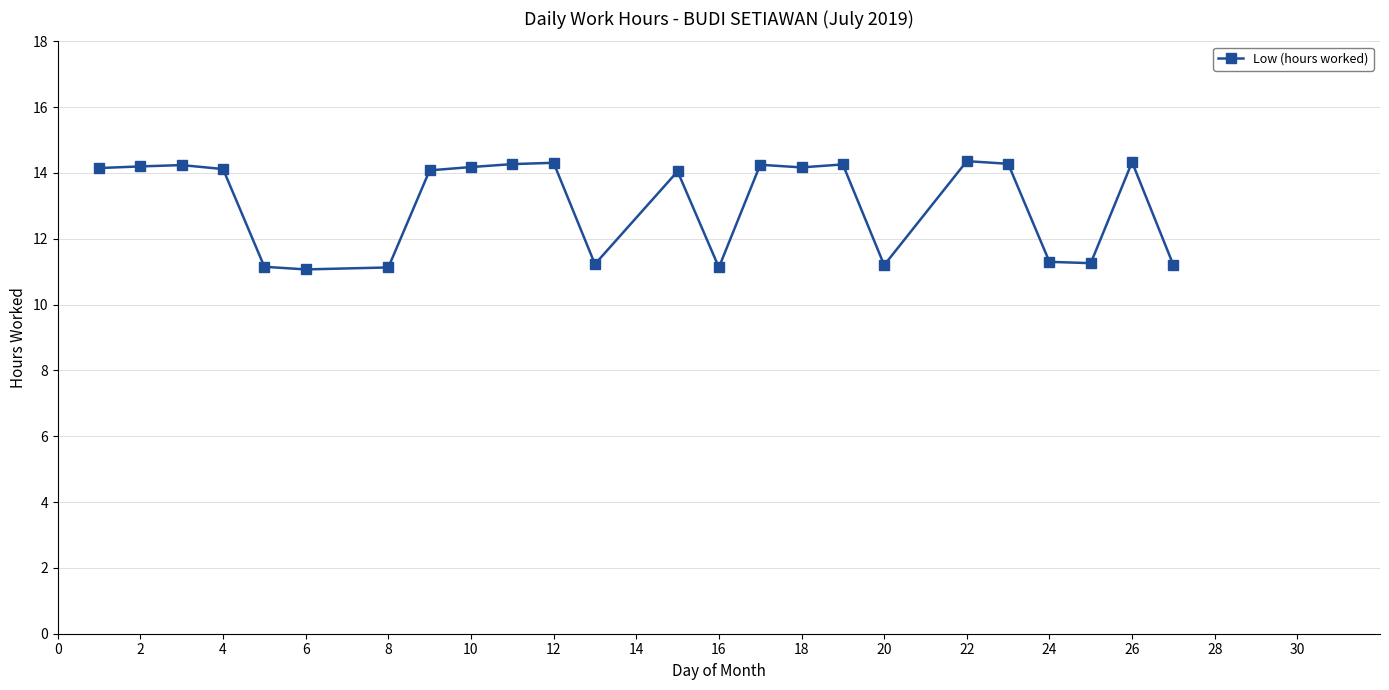

True or false: the data has more than 0 interior local peaks.

True